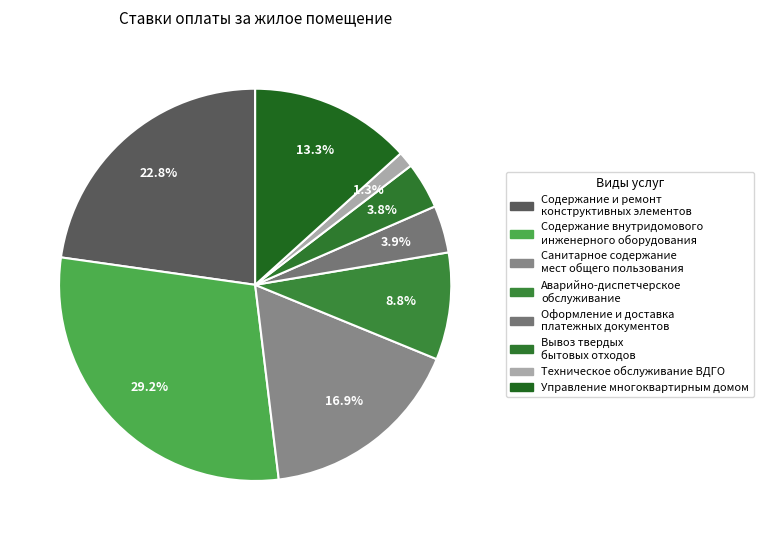

Does Управление многоквартирным домом account for over 50% of the chart?

No